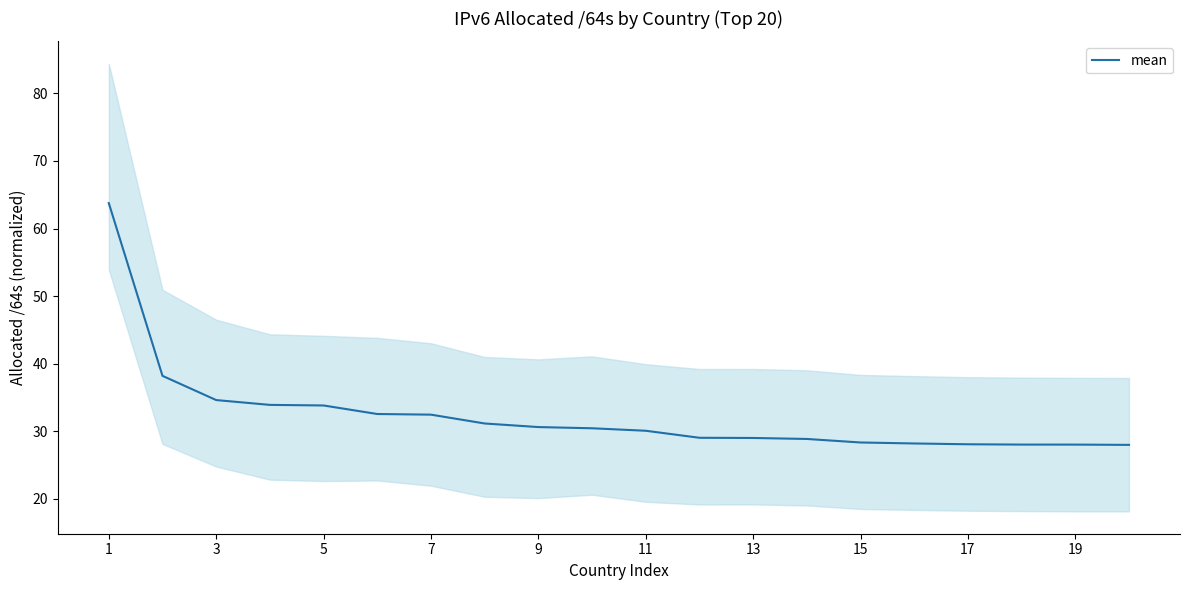

What is the difference between the maximum and minimum values?

35.8